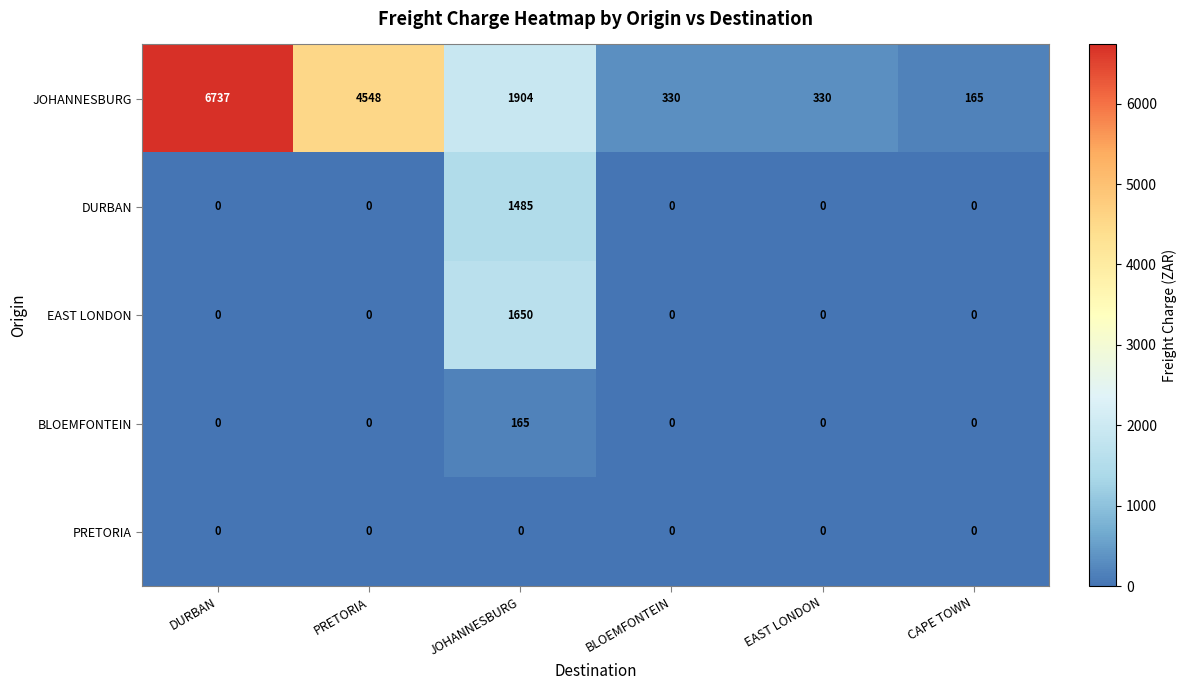

What is the spread (max minus min) of values at BLOEMFONTEIN?

330